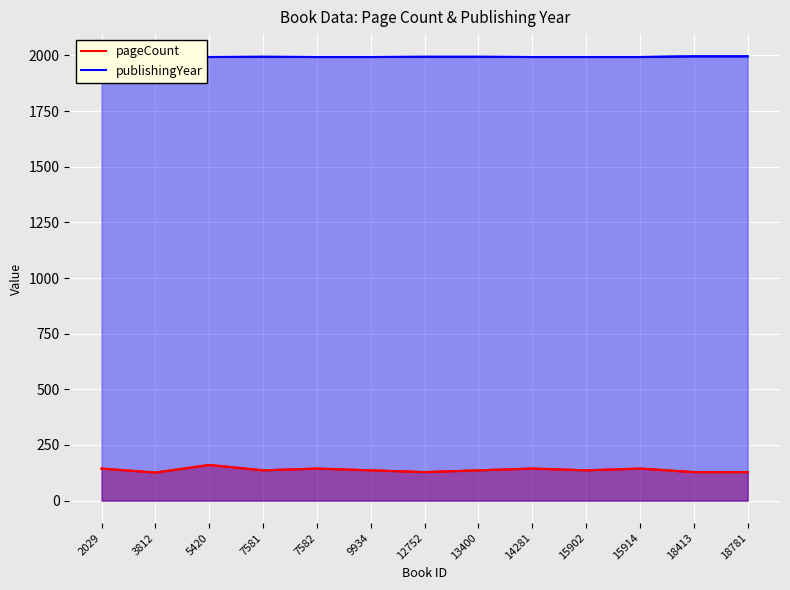

Rank the series by their maximum value, from lowest to highest.

pageCount, publishingYear